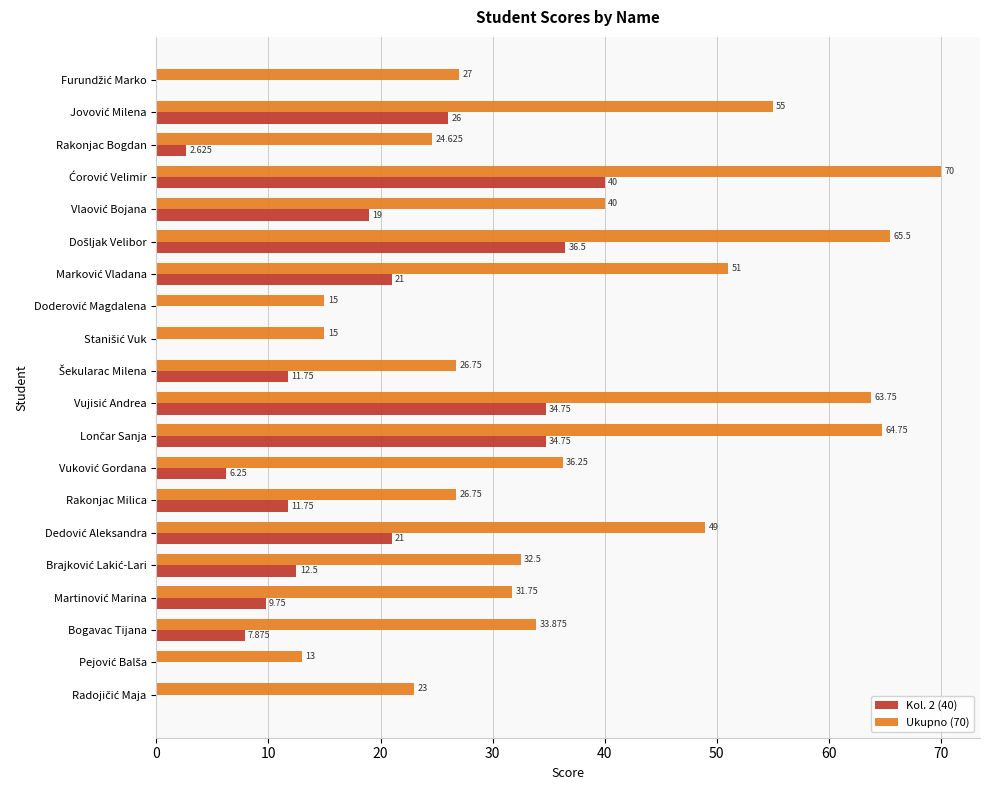

Which series has the largest total across all categories?

Ukupno (70)